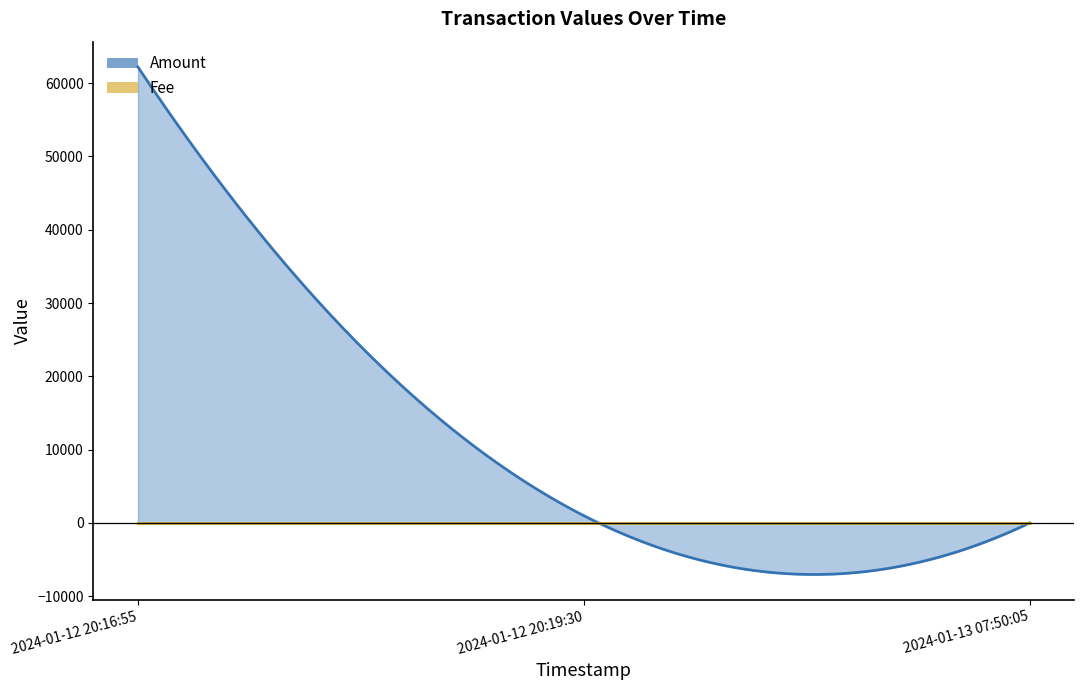

List the labels in order of Fee value, smallest first.

2024-01-12 20:16:55, 2024-01-12 20:19:30, 2024-01-13 07:50:05